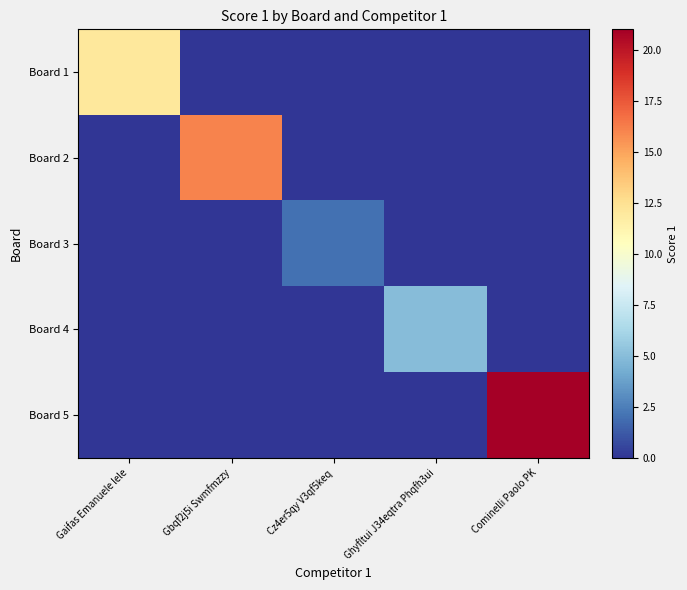

Reading left to right, transcribe all the data shown in this chart.

Board 1: Gaifas Emanuele lele=12	Gbqf2j5i Swmfmzzy=0	Cz4er5qy V3qf5keq=0	Ghyfltui J34eqtra Phqfh3ui=0	Cominelli Paolo PK=0
Board 2: Gaifas Emanuele lele=0	Gbqf2j5i Swmfmzzy=16	Cz4er5qy V3qf5keq=0	Ghyfltui J34eqtra Phqfh3ui=0	Cominelli Paolo PK=0
Board 3: Gaifas Emanuele lele=0	Gbqf2j5i Swmfmzzy=0	Cz4er5qy V3qf5keq=2	Ghyfltui J34eqtra Phqfh3ui=0	Cominelli Paolo PK=0
Board 4: Gaifas Emanuele lele=0	Gbqf2j5i Swmfmzzy=0	Cz4er5qy V3qf5keq=0	Ghyfltui J34eqtra Phqfh3ui=5	Cominelli Paolo PK=0
Board 5: Gaifas Emanuele lele=0	Gbqf2j5i Swmfmzzy=0	Cz4er5qy V3qf5keq=0	Ghyfltui J34eqtra Phqfh3ui=0	Cominelli Paolo PK=21